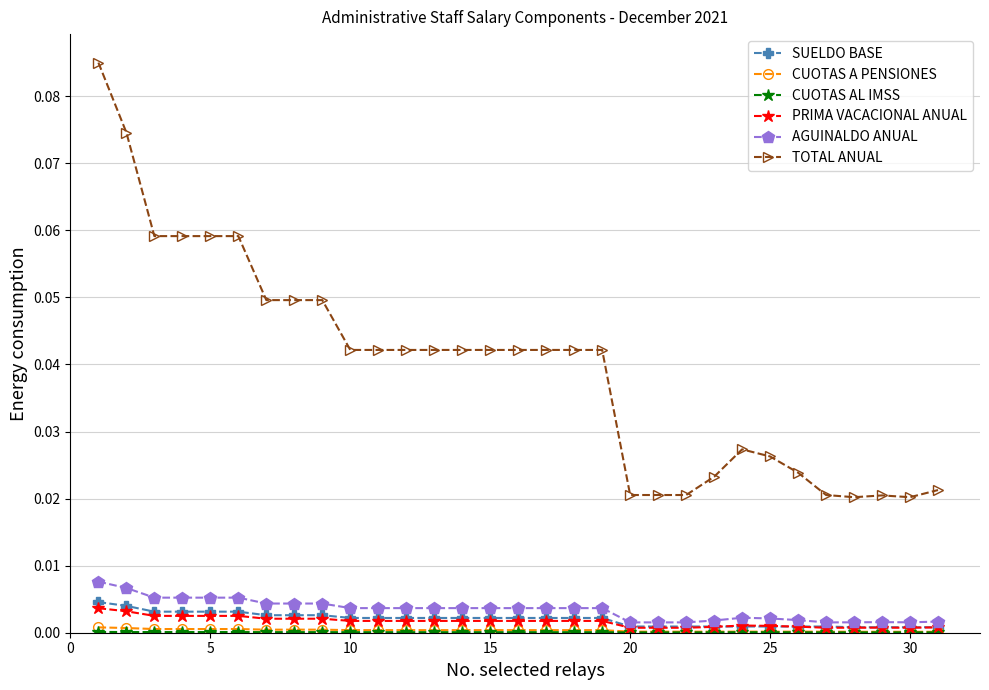

At how many categories does at least one series exceed 0?

31